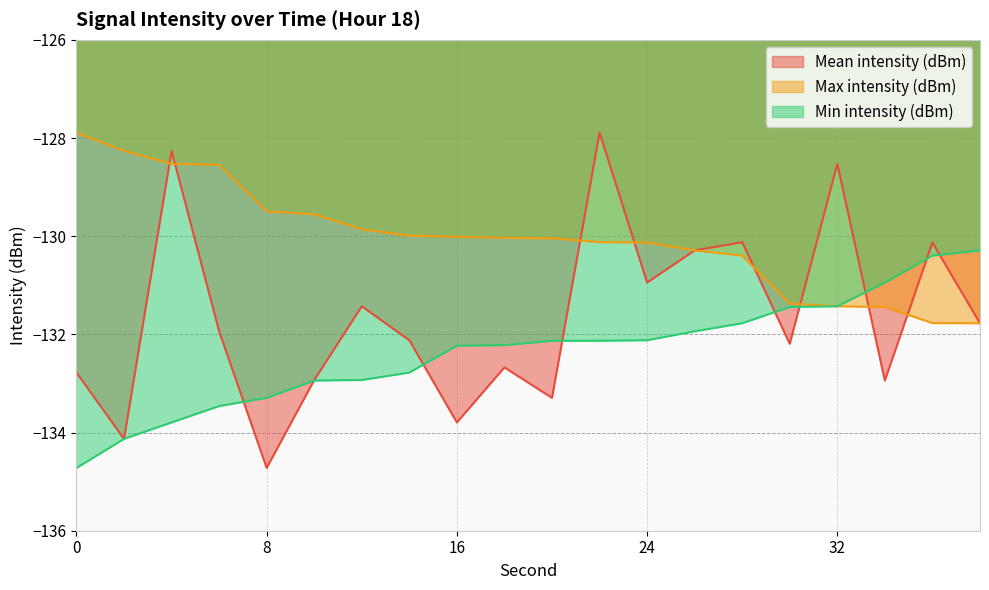

True or false: Mean intensity (dBm) has a value of -133.3 at 20.

True